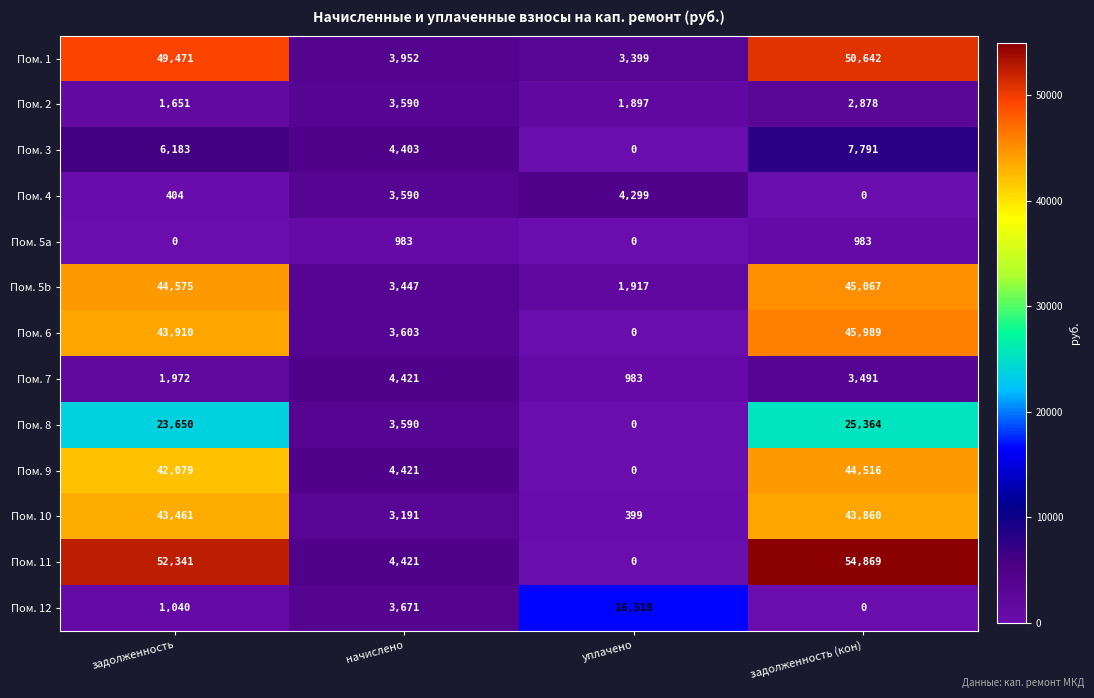

Which series has the widest spread of values?

Пом. 11